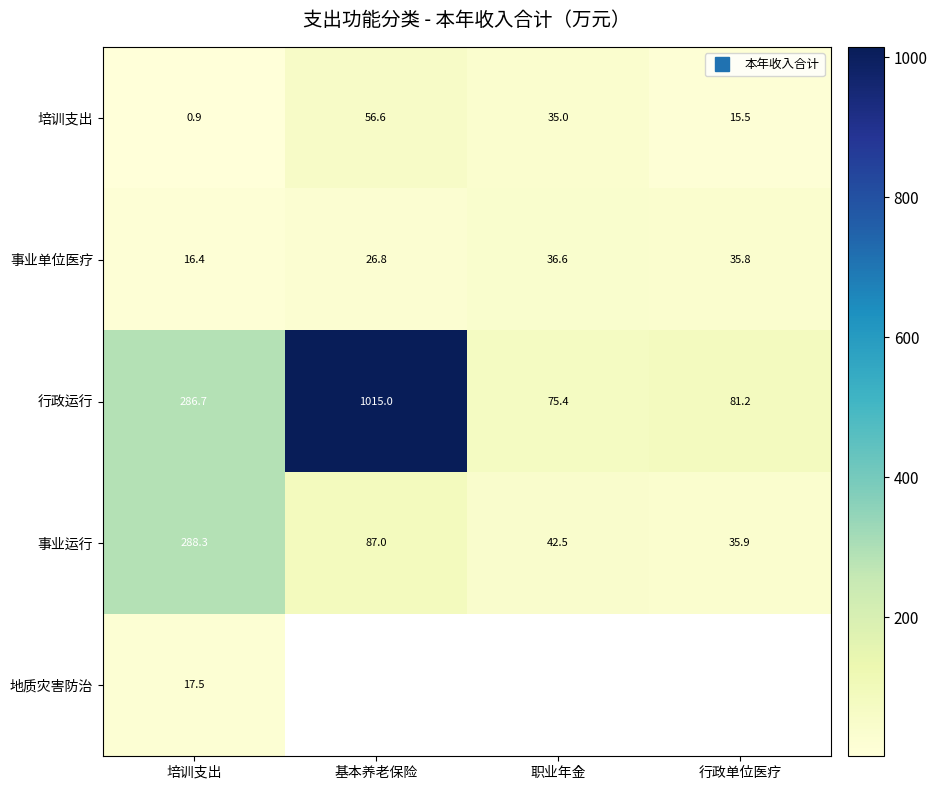

How many values in 地质灾害防治 are above zero?

1